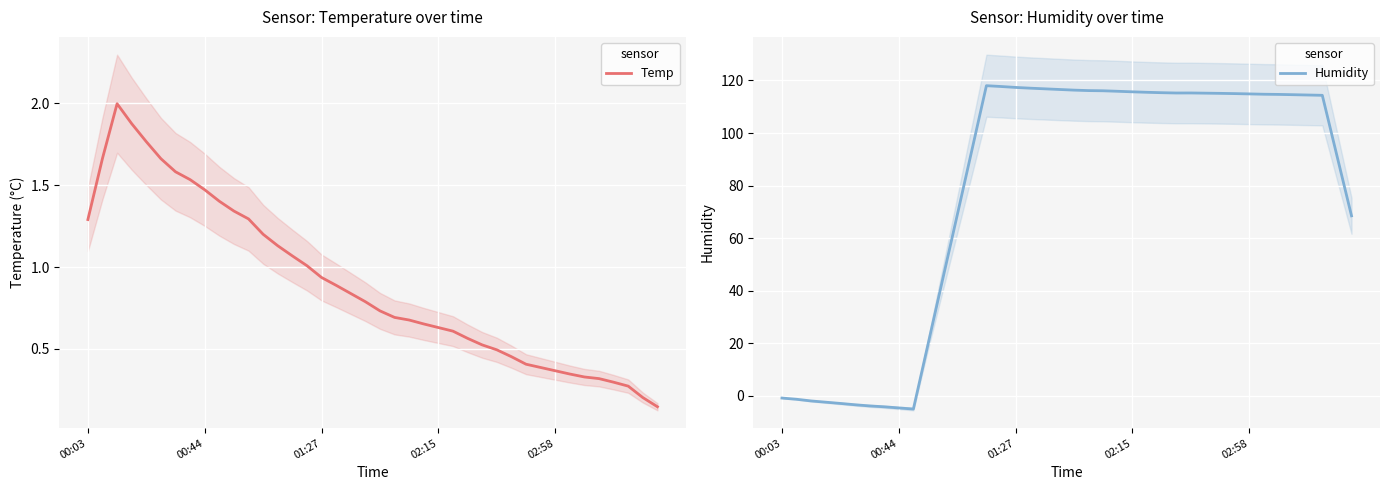

What is the sum of the Temp values at 18 and 38?

1.0